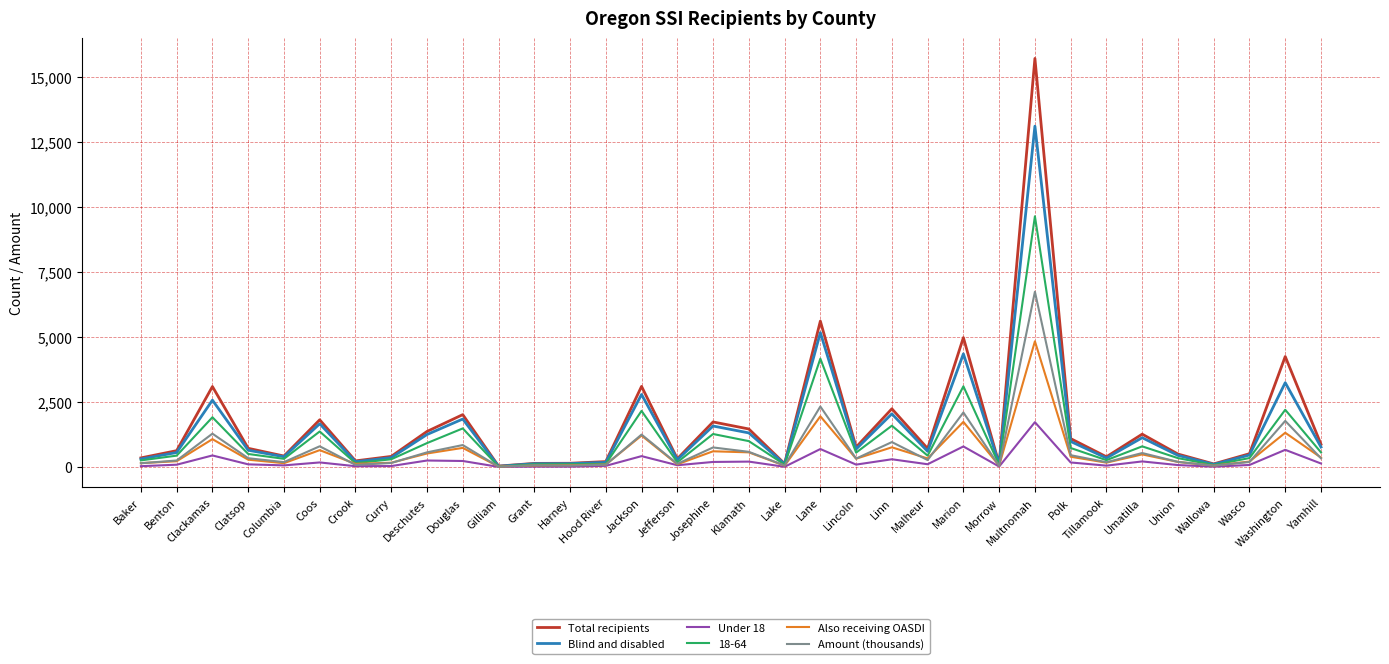

Rank the series by their maximum value, from lowest to highest.

Under 18, Also receiving OASDI, Amount (thousands), 18-64, Blind and disabled, Total recipients